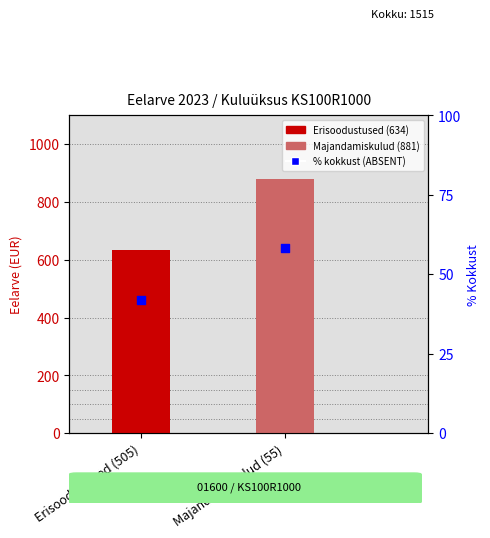

What is the ratio of the value at Majandamiskulud (55) to the value at Erisoodustused (505)?

1.4